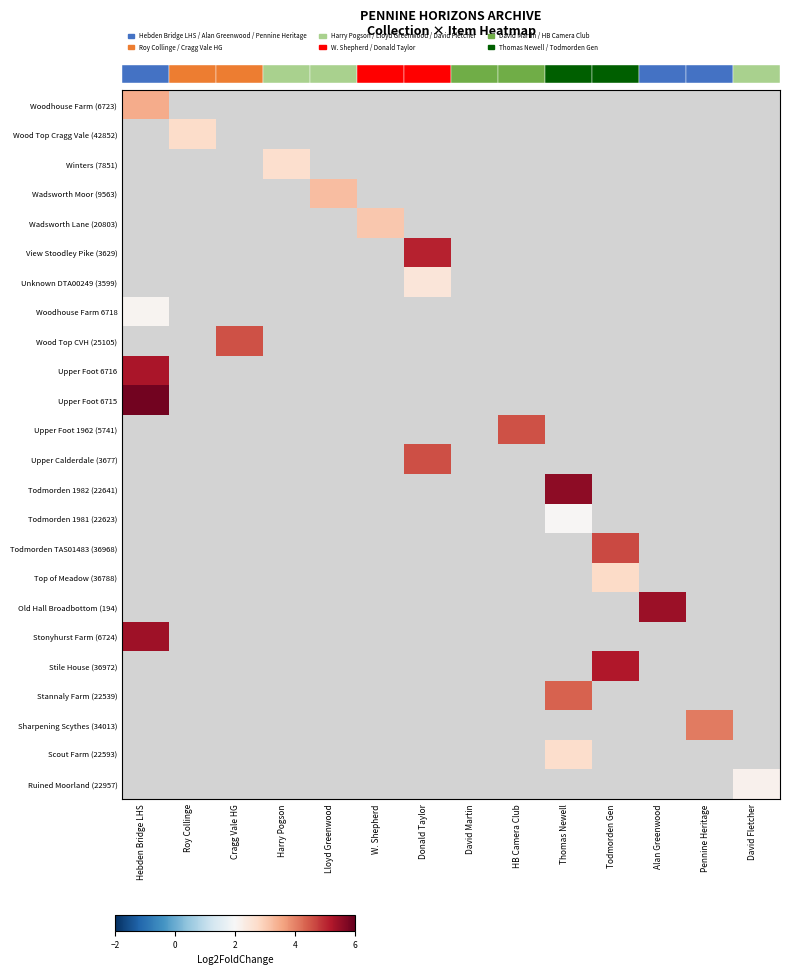

Between HB Camera Club and Alan Greenwood, which is larger?

Alan Greenwood